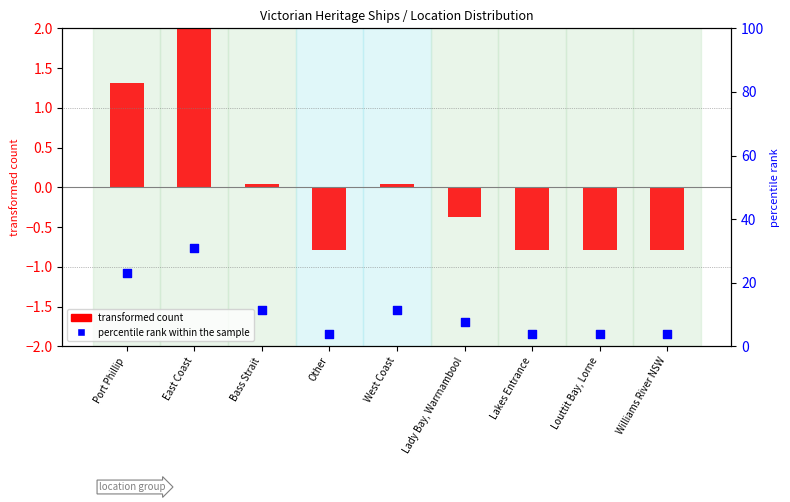

Is the value of percentile rank within the sample at East Coast greater than the value of transformed count at Lakes Entrance?

Yes